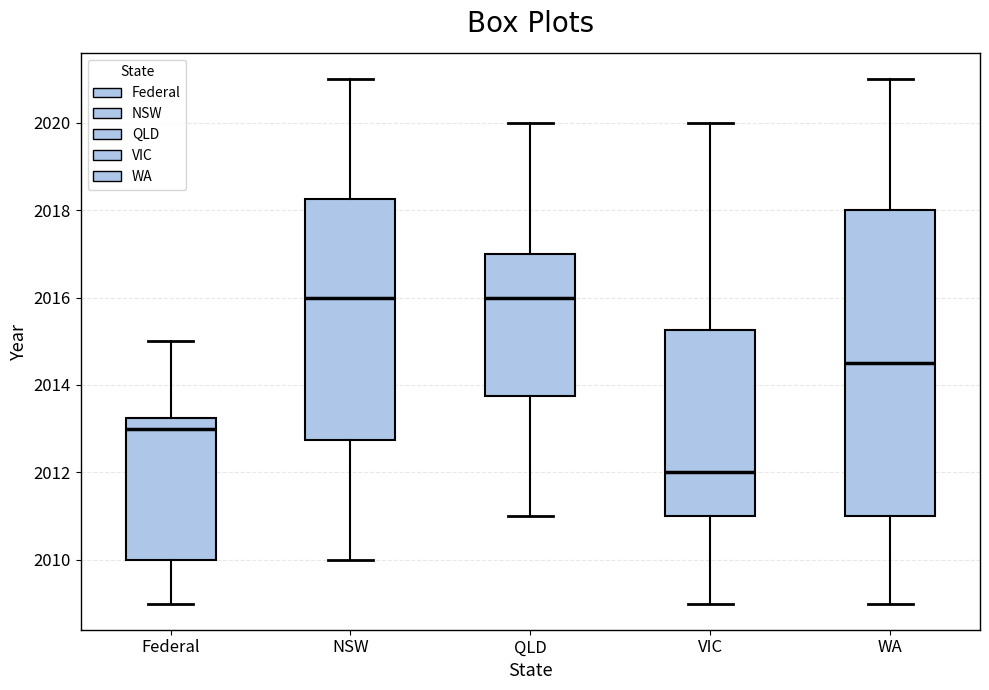

Reading left to right, read every box against the y-axis: the position of its median line, the range the box covers, and the ends of its whiskers. The values are not printed on the chart, so give them approximately, as read against the axis.

Federal: median 2013.0, box 2010.0 to 2013.2, whiskers 2009.0 to 2015.0
NSW: median 2016.0, box 2012.8 to 2018.2, whiskers 2010.0 to 2021.0
QLD: median 2016.0, box 2013.8 to 2017.0, whiskers 2011.0 to 2020.0
VIC: median 2012.0, box 2011.0 to 2015.2, whiskers 2009.0 to 2020.0
WA: median 2014.6, box 2011.0 to 2018.0, whiskers 2009.0 to 2021.0